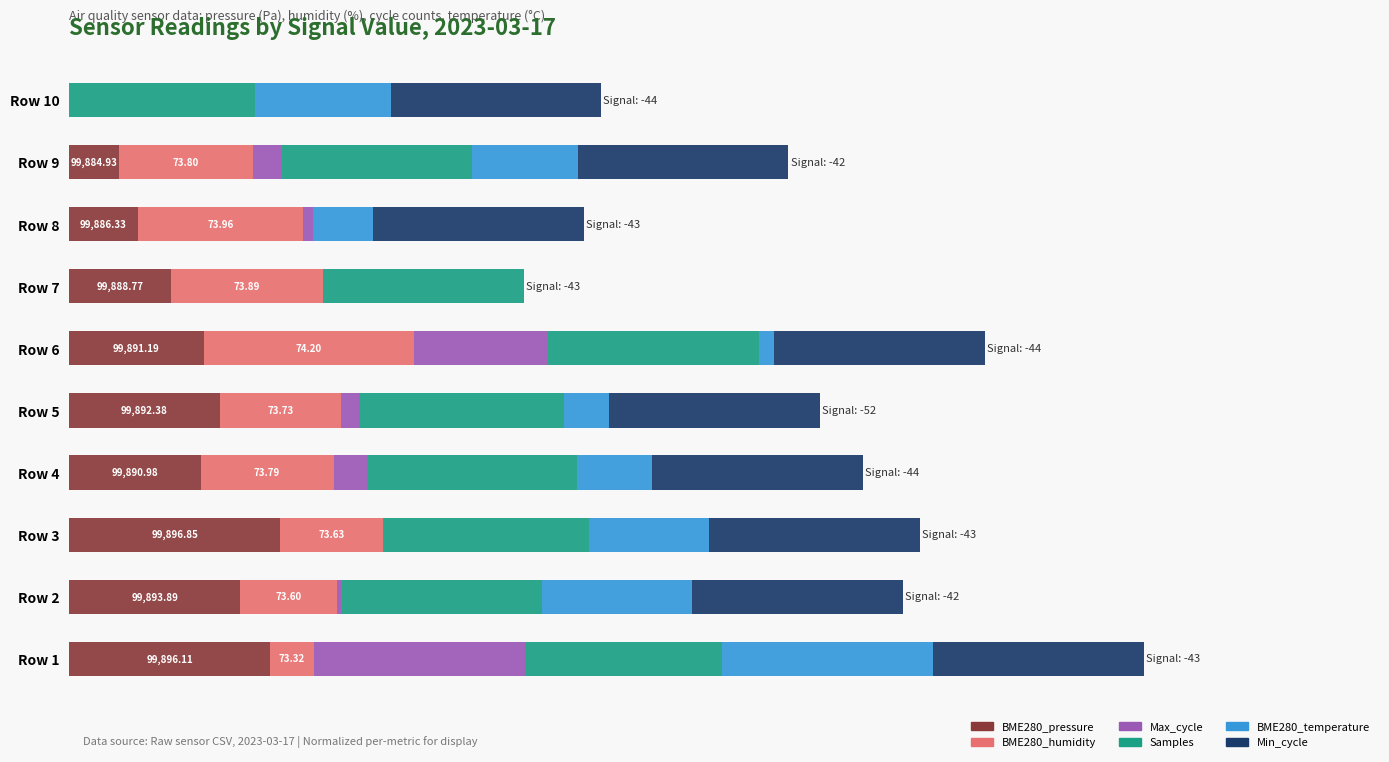

What are all the series names shown in the legend?

BME280_pressure, BME280_humidity, Max_cycle, Samples, BME280_temperature, Min_cycle